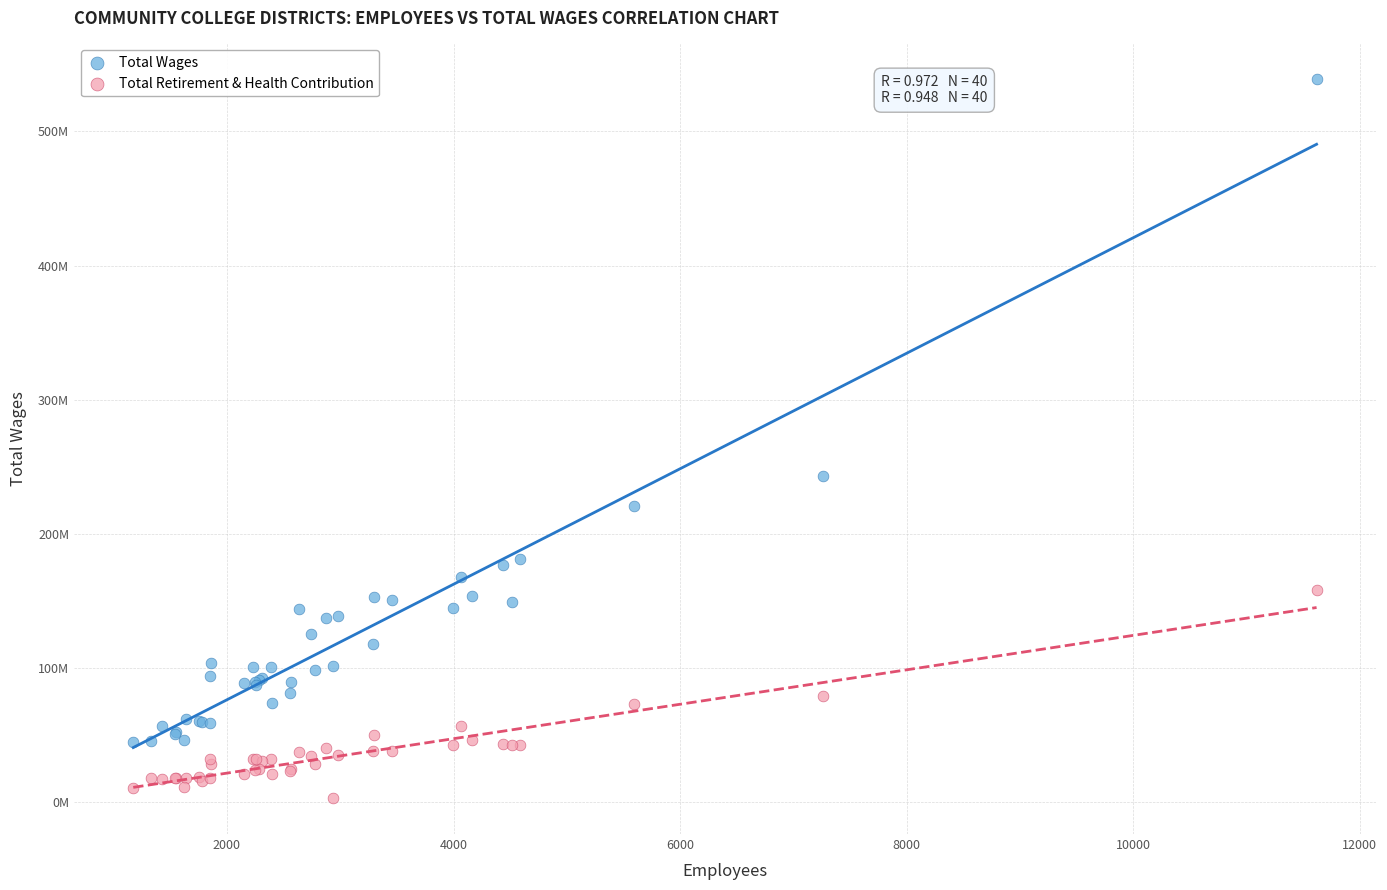

Which series has the largest Y range (max minus min)?

Total Wages